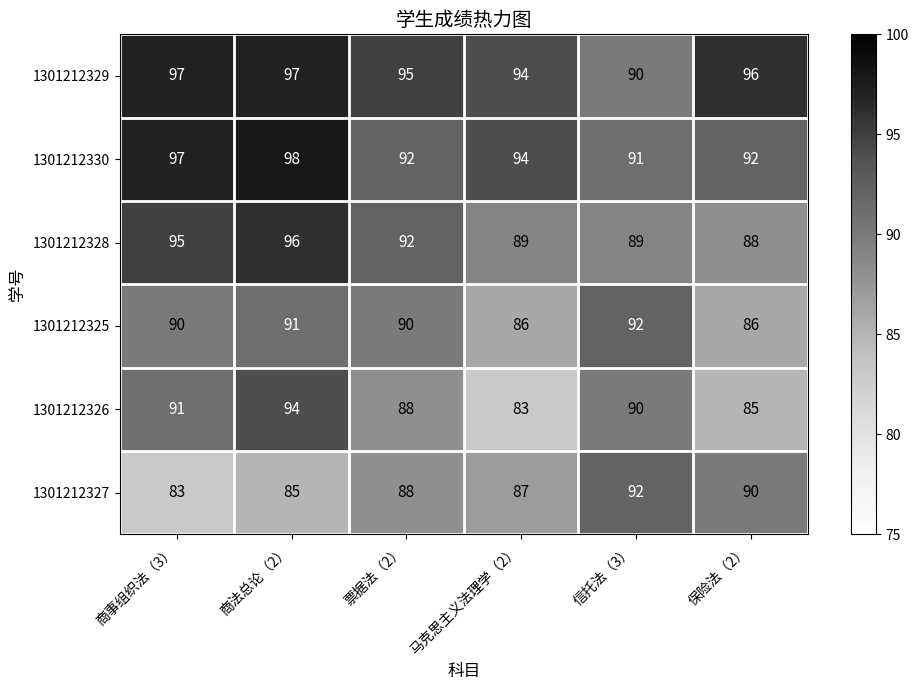

Is it true that 1301212326 equals 24 at 商事组织法（3）?

False